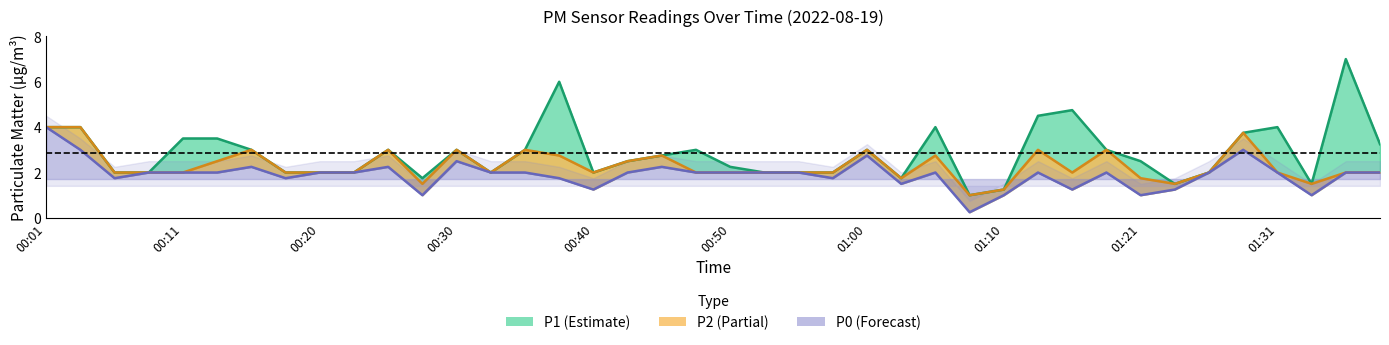

Where does the P0 series first go above 2?

00:01